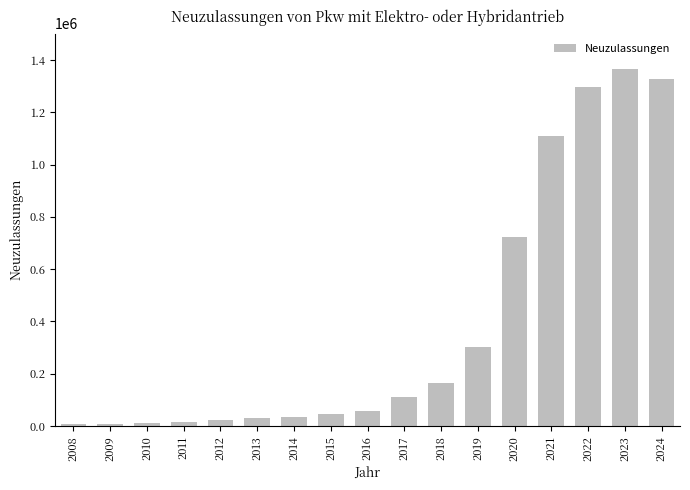

Which has a higher value, 2017 or 2024?

2024